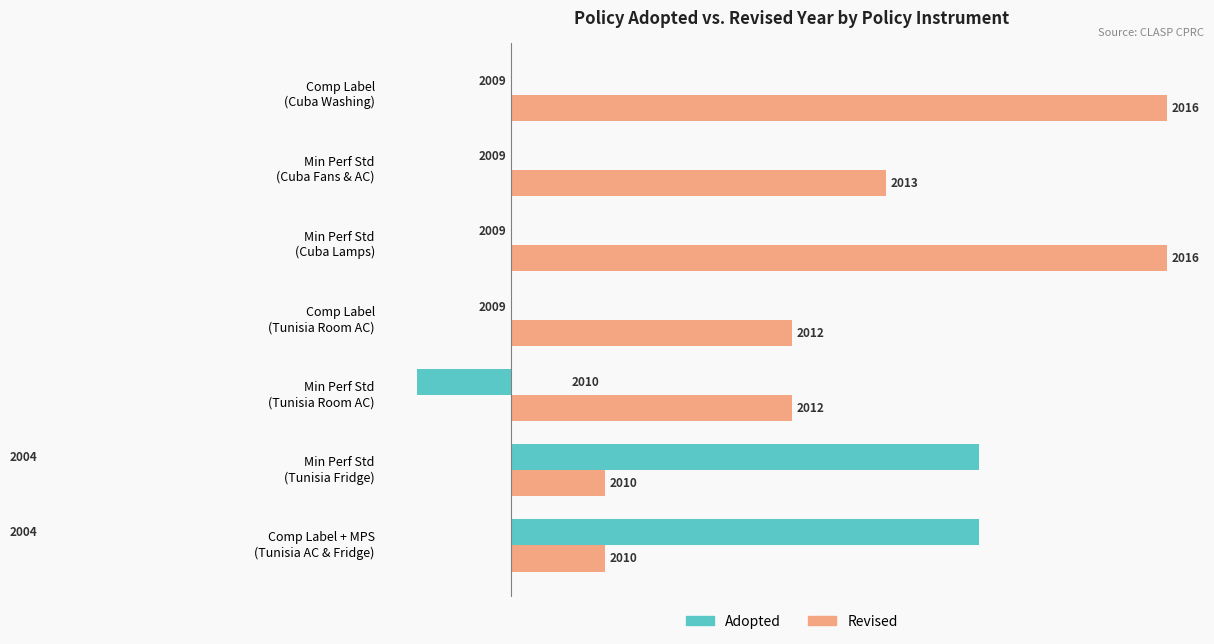

What are all the series names shown in the legend?

Adopted, Revised